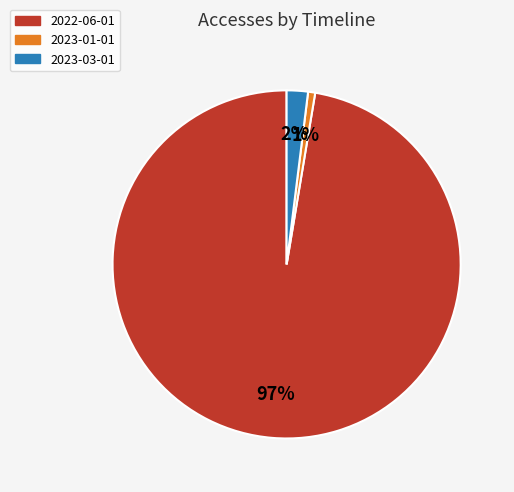

What is the largest slice in the pie chart?

2022-06-01